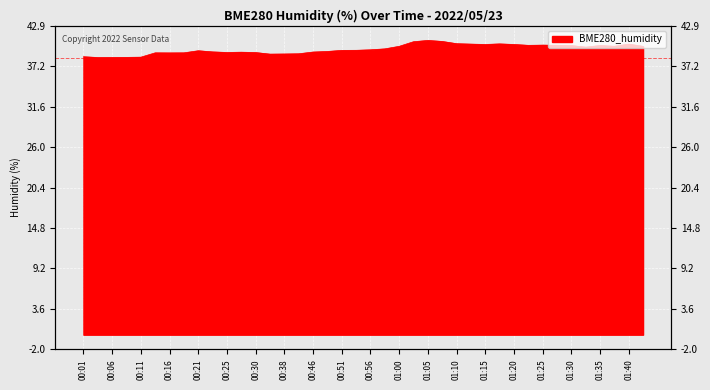

What is the average value?

39.6